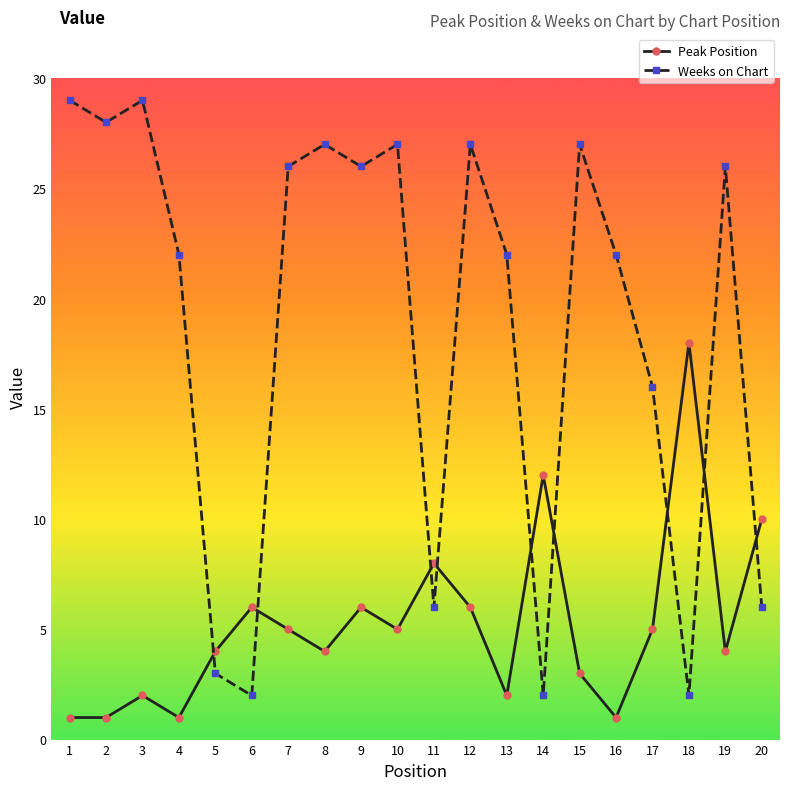

At 8, list the series in order from smallest to largest.

Peak Position, Weeks on Chart